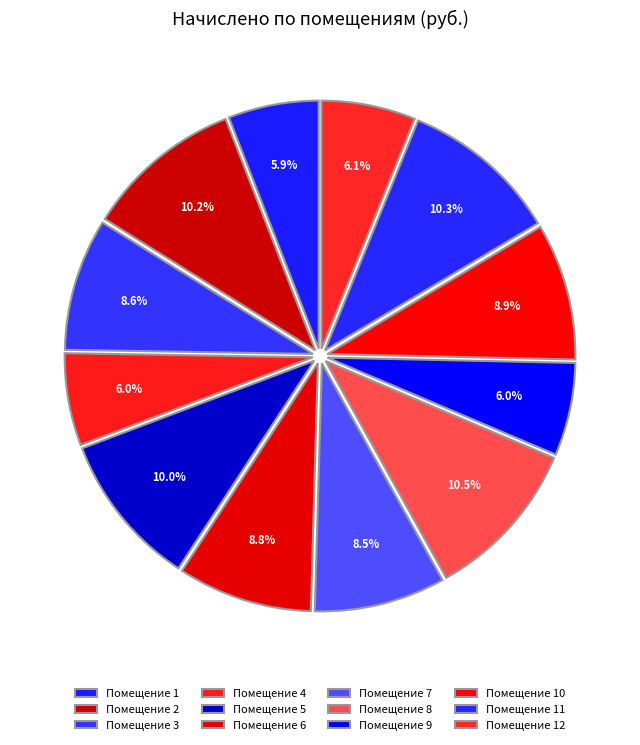

To the nearest percent, what is the average slice percentage?

8%